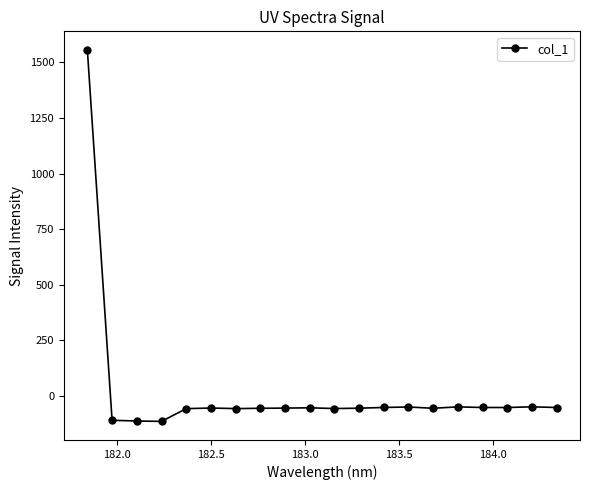

True or false: the data has more than 0 interior local peaks.

True